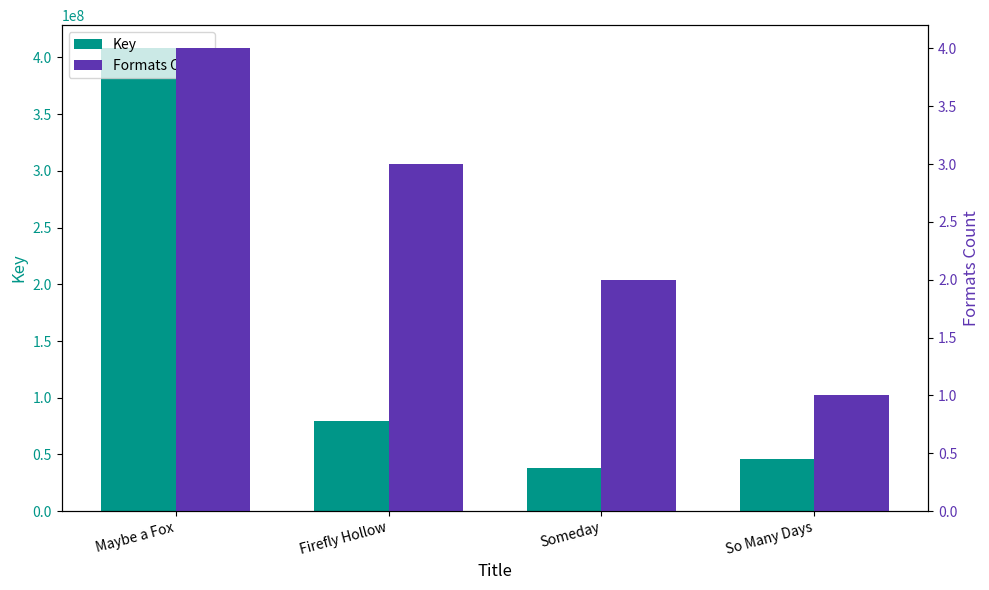

How many groups of bars are there?

4